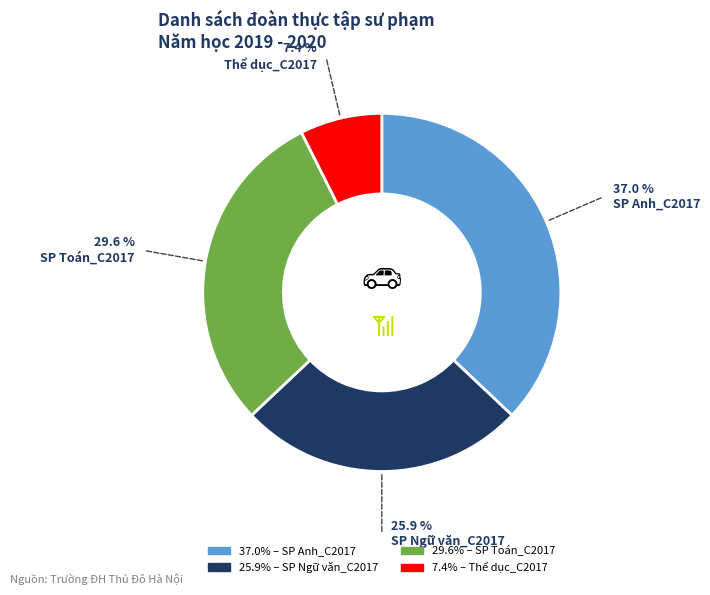

Does any single category account for the majority?

No